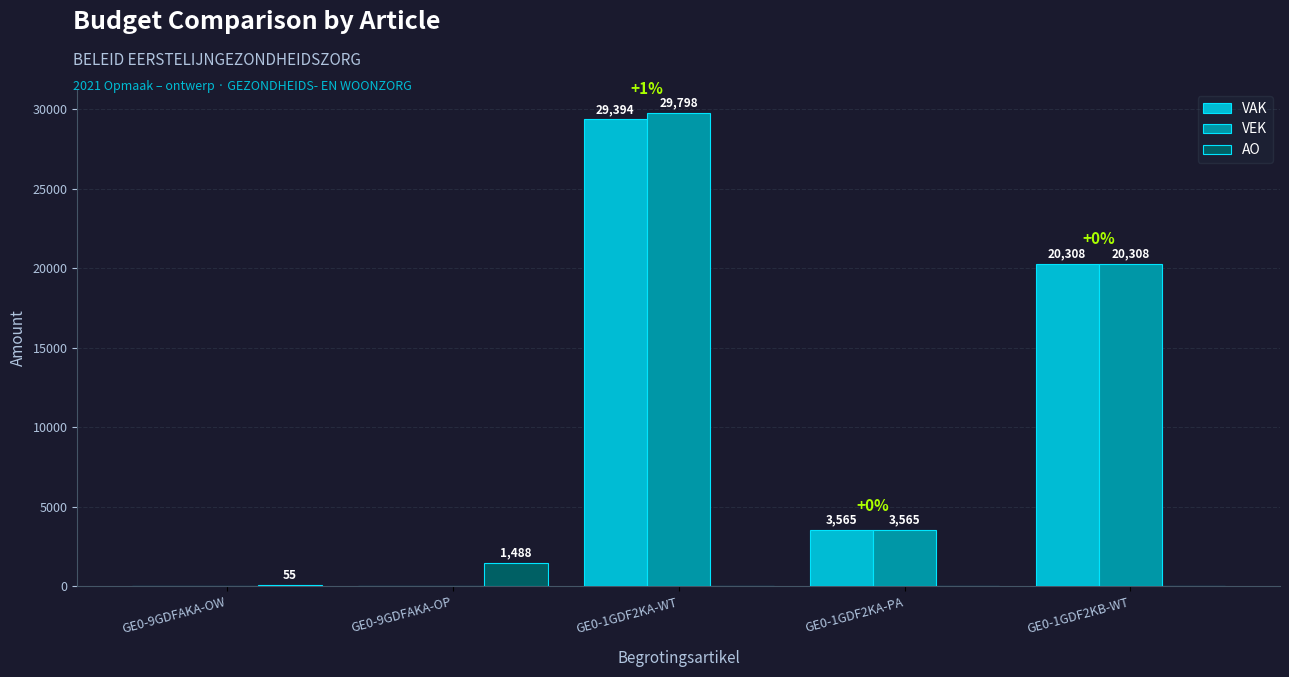

True or false: VAK has a value of -19885 at GE0-9GDFAKA-OW.

False